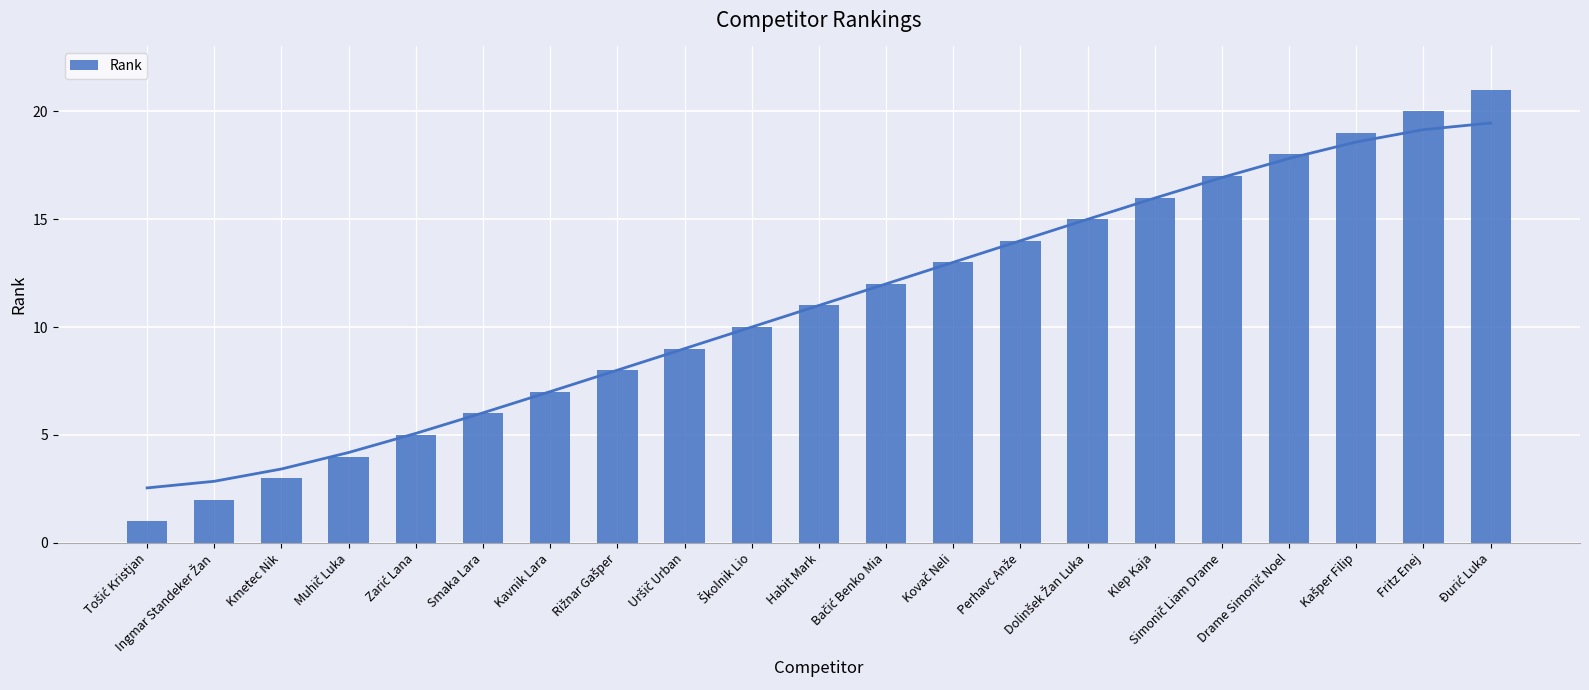

At which label is the value closest to 11?

Habit Mark